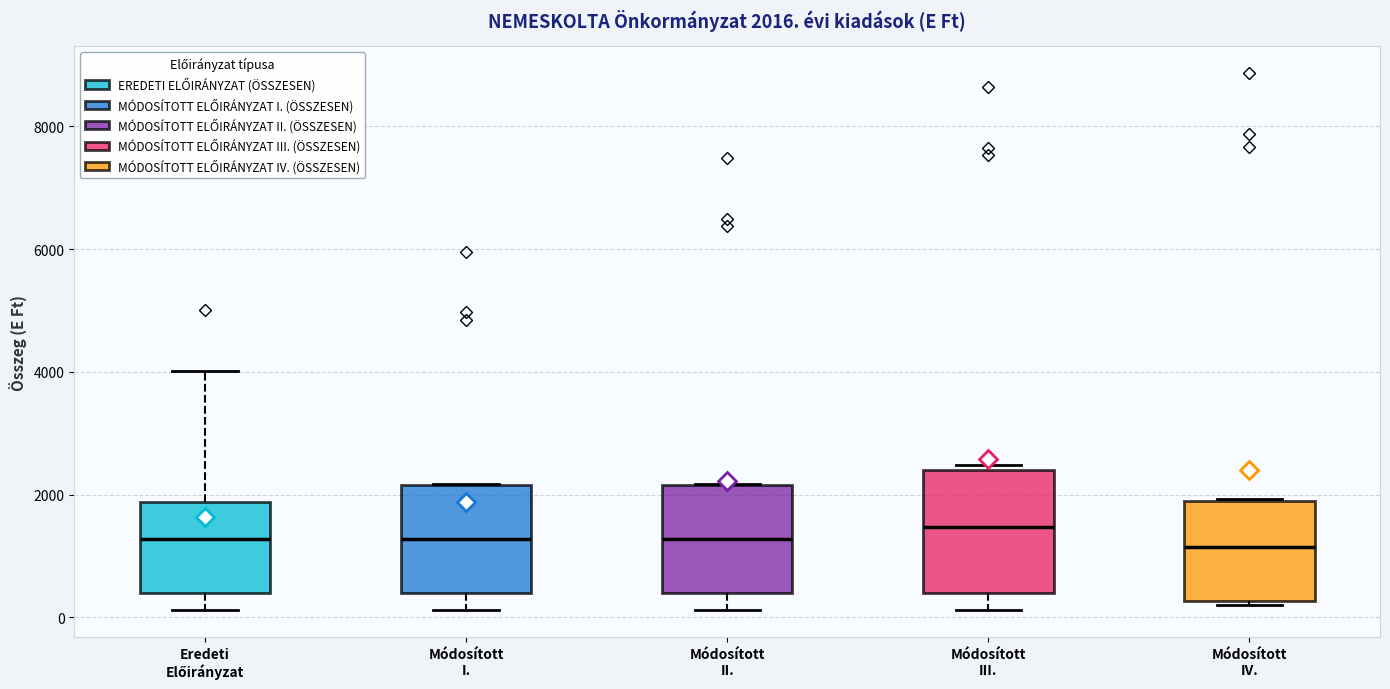

Comparing the boxes themselves (not the whiskers), which one is the tallest?

Módosított III.